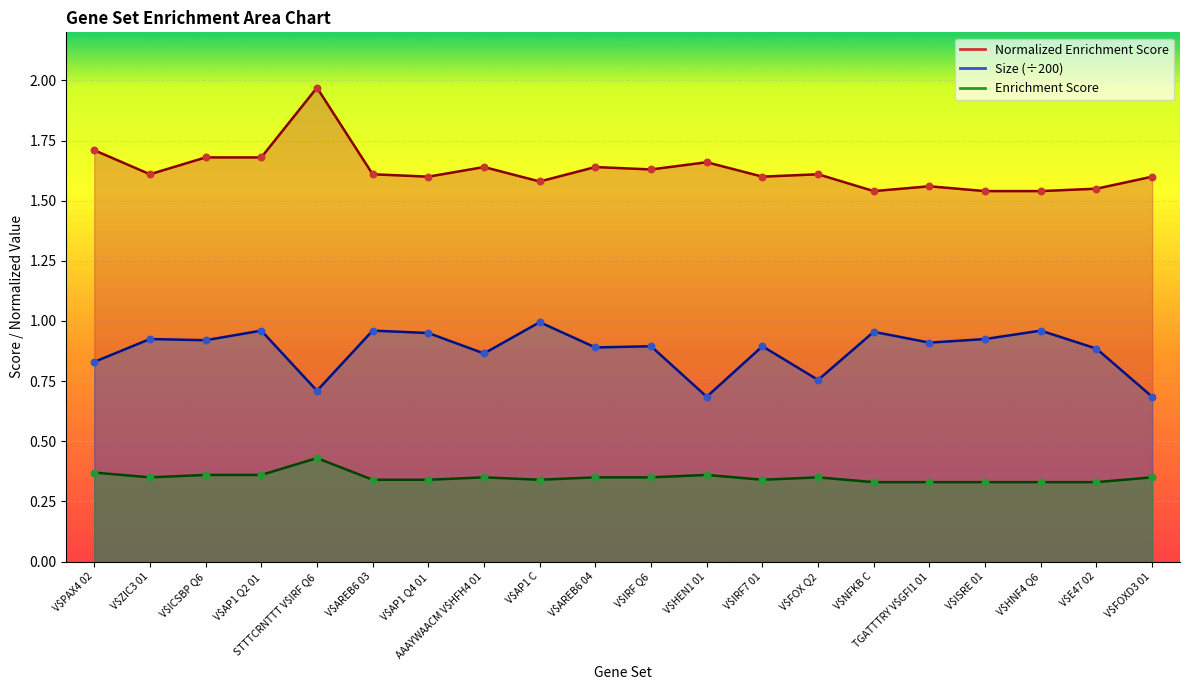

Is the value of Enrichment Score at V$AREB6 04 greater than the value of Size at V$ICSBP Q6?

No